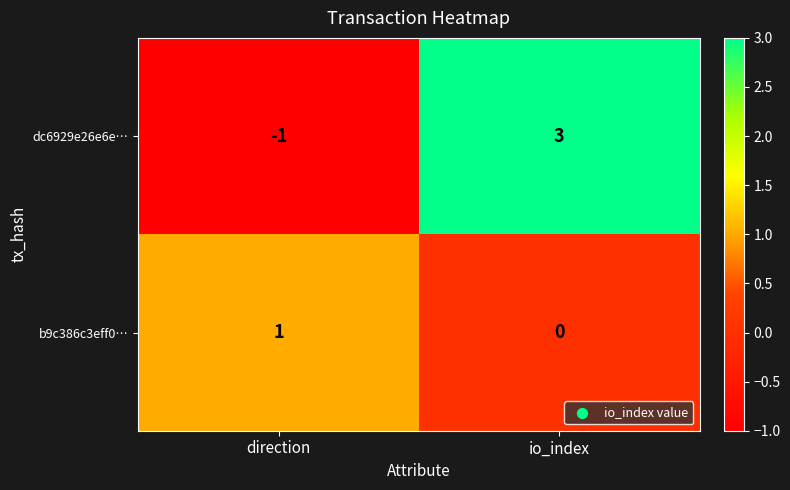

At io_index, list the series in order from smallest to largest.

b9c386c3eff0…, dc6929e26e6e…